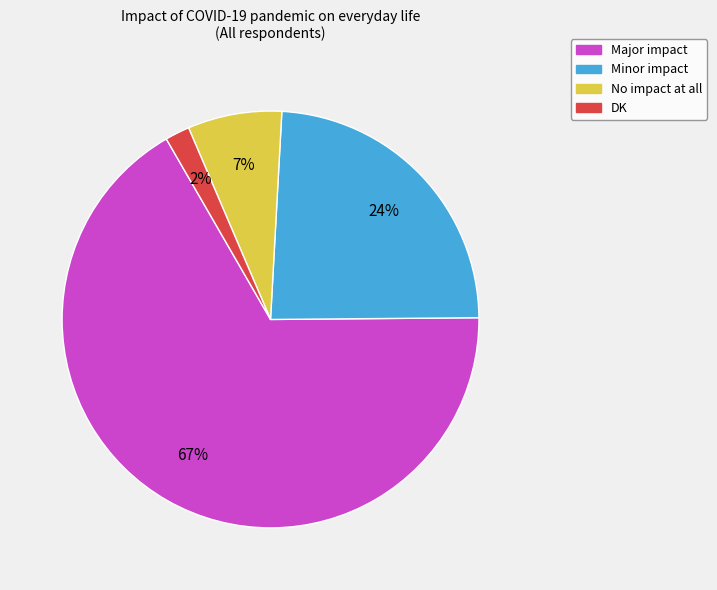

What percentage is the Minor impact slice, to the nearest percent?

24%